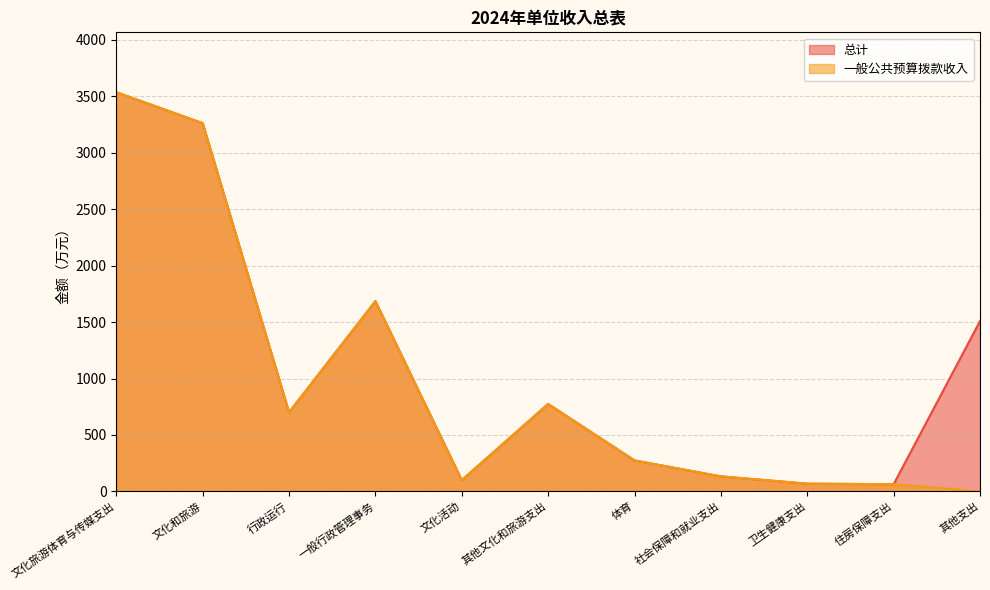

The value of 一般公共预算拨款收入 at 文化旅游体育与传媒支出 is 3536.8. True or false?

True